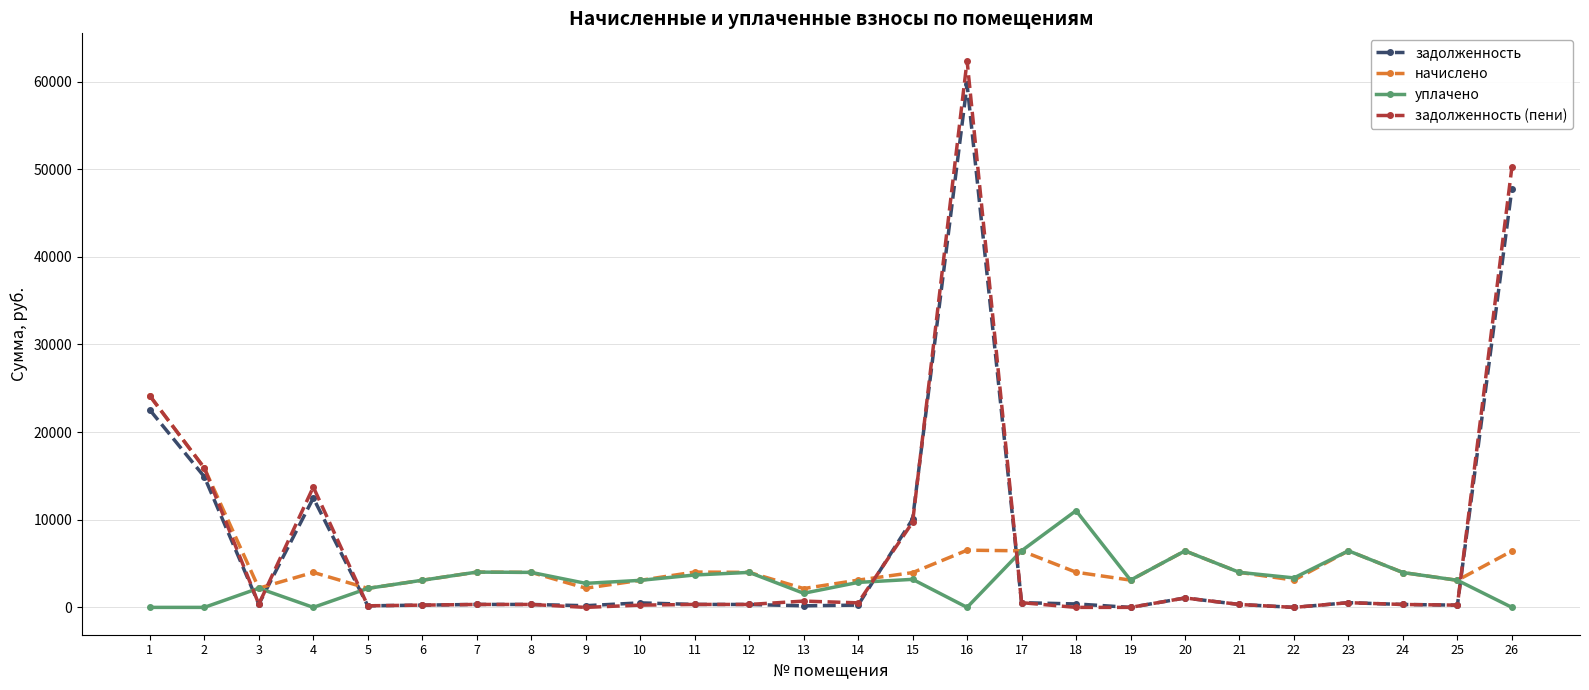

At which category is the sum across all series the highest?

16